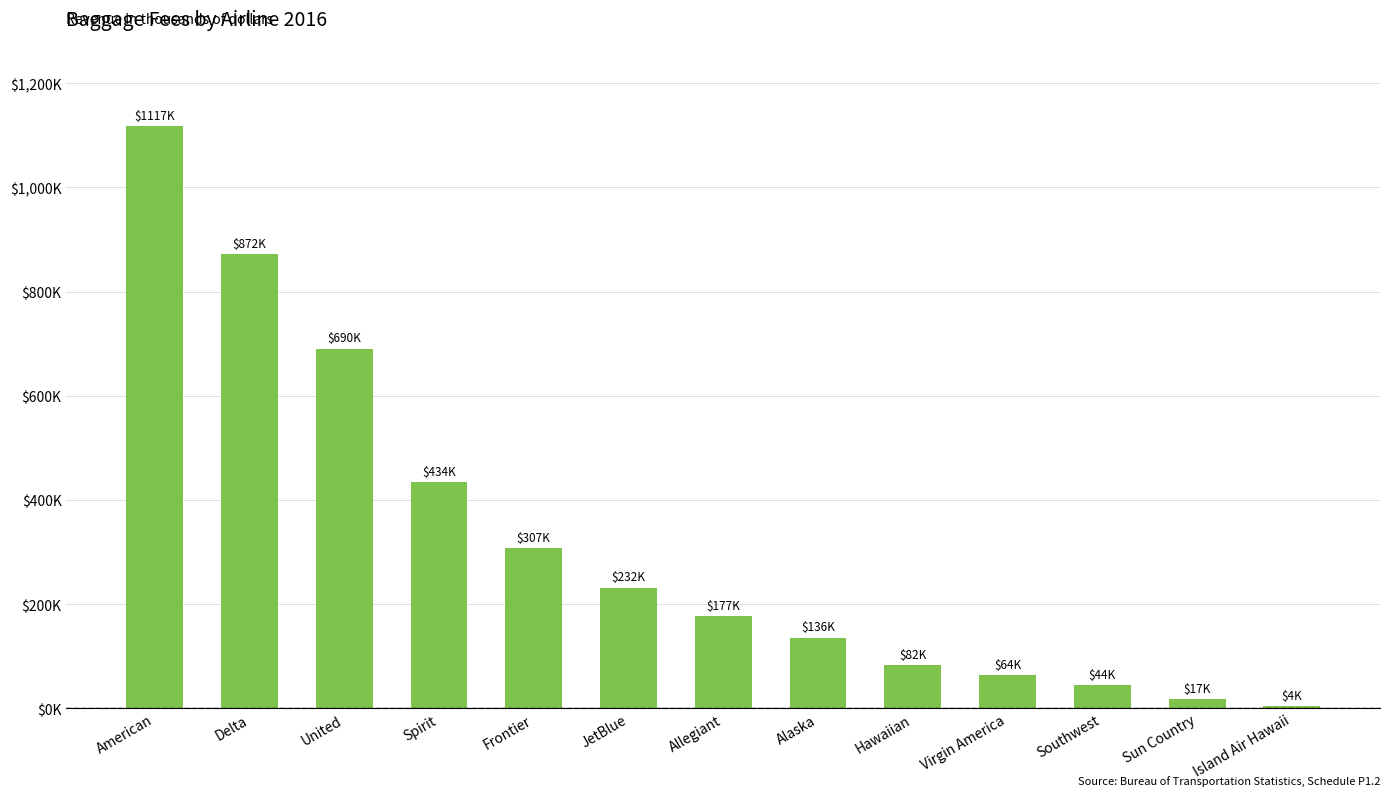

Reading left to right, transcribe all the data shown in this chart.

American=1117472.5	Delta=872419.0	United=690403.6	Spirit=434269.3	Frontier=306792.4	JetBlue=231603.9	Allegiant=177328.6	Alaska=135614.0	Hawaiian=82400.3	Virgin America=64289.3	Southwest=43750.0	Sun Country=17148.2	Island Air Hawaii=3644.0